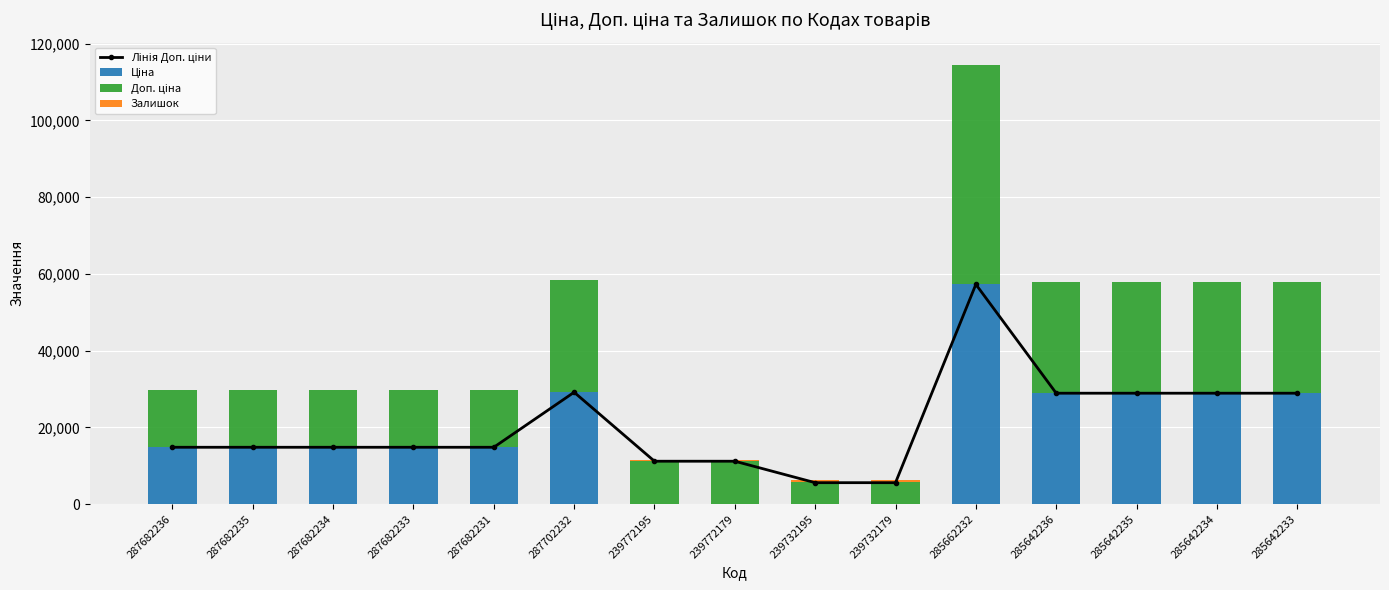

Is it true that Доп. ціна equals 57258.0 at 285662232?

True